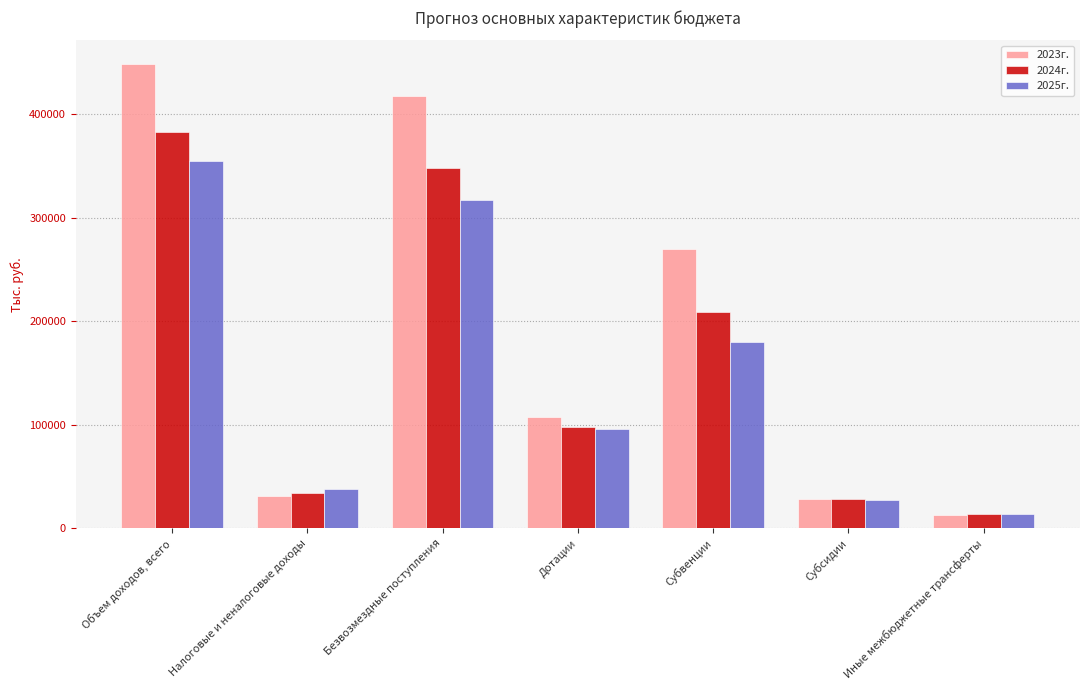

Which series has the largest total across all categories?

2023г.